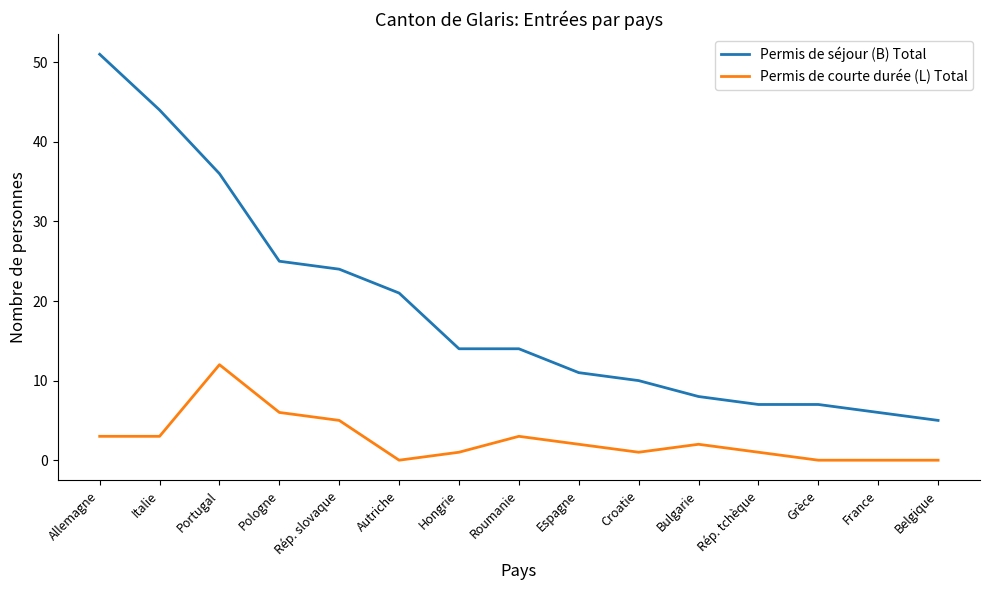

Rank the series by their maximum value, from highest to lowest.

Permis de séjour (B) Total, Permis de courte durée (L) Total